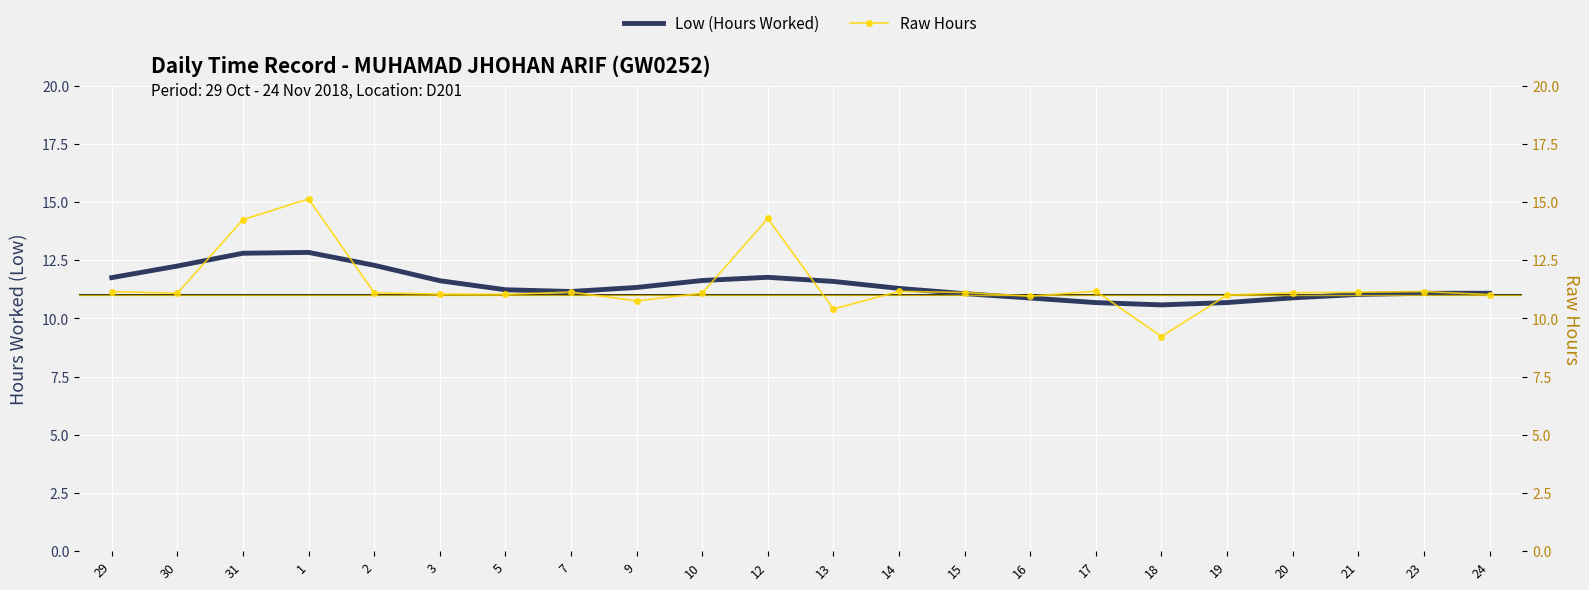

Between 10 and 17, which is larger?

10